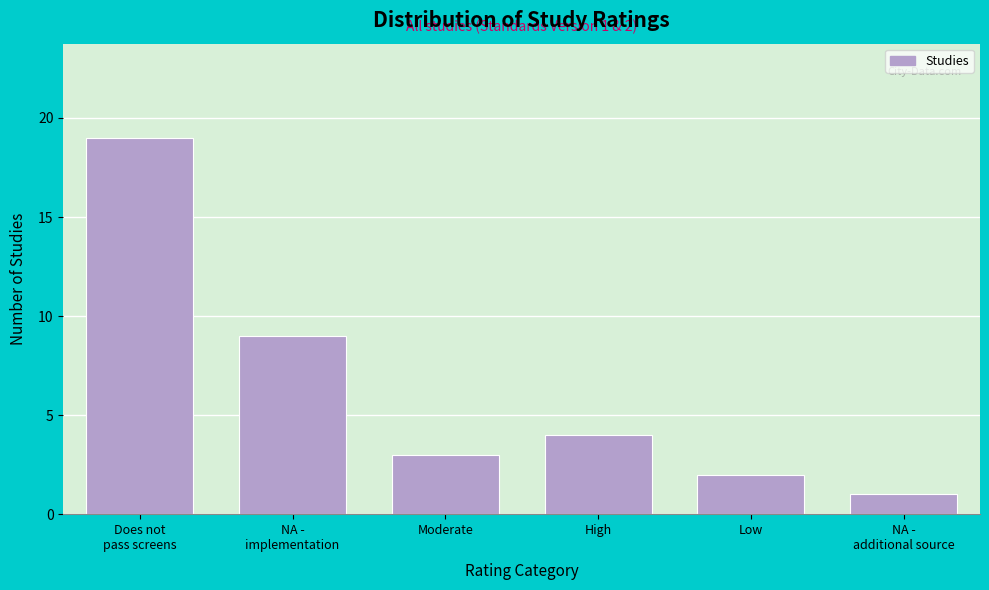

Reading right to left, what are all the values shown in this chart?

1	2	4	3	9	19